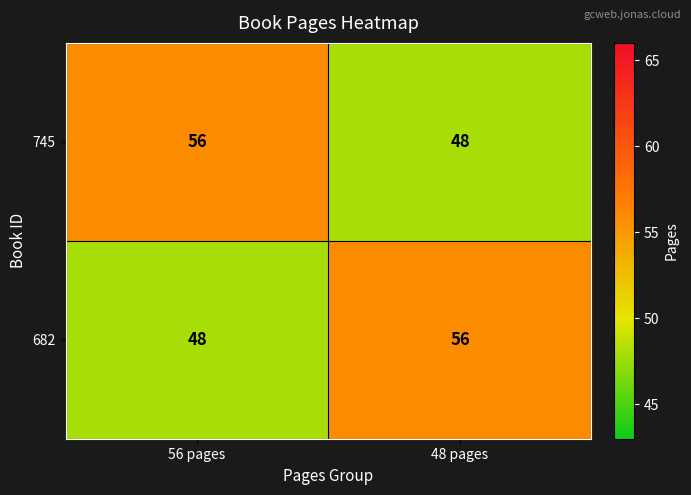

The 682 series shows 48 at 56 pages. True or false?

True